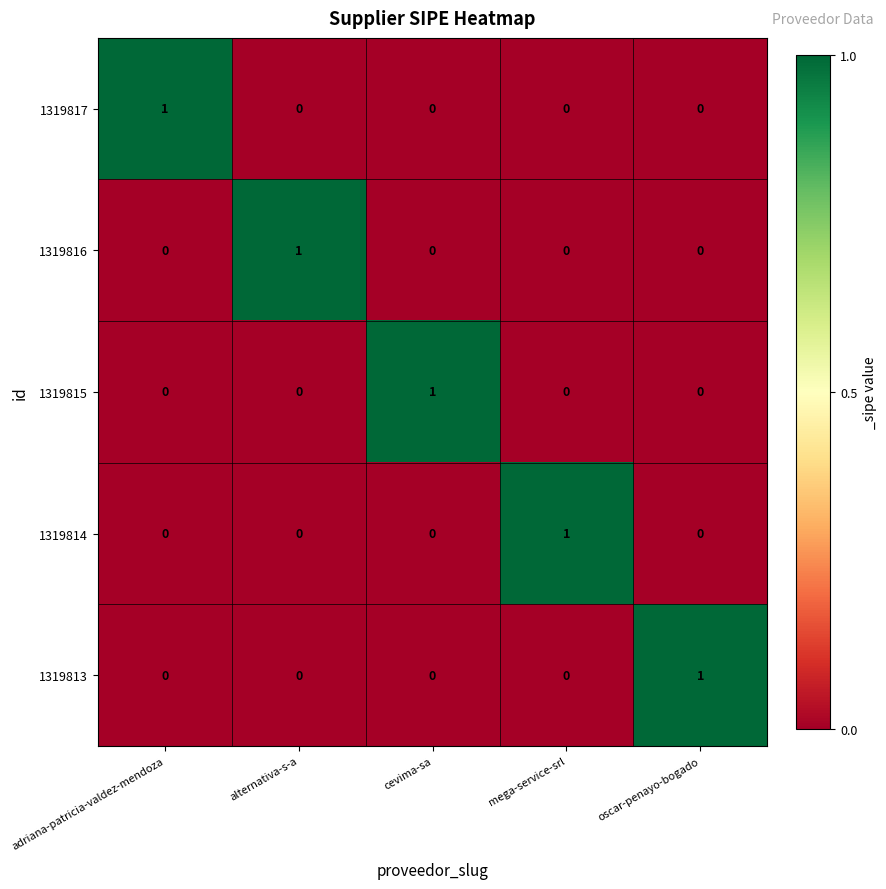

At which label does 1319815 reach its peak?

cevima-sa